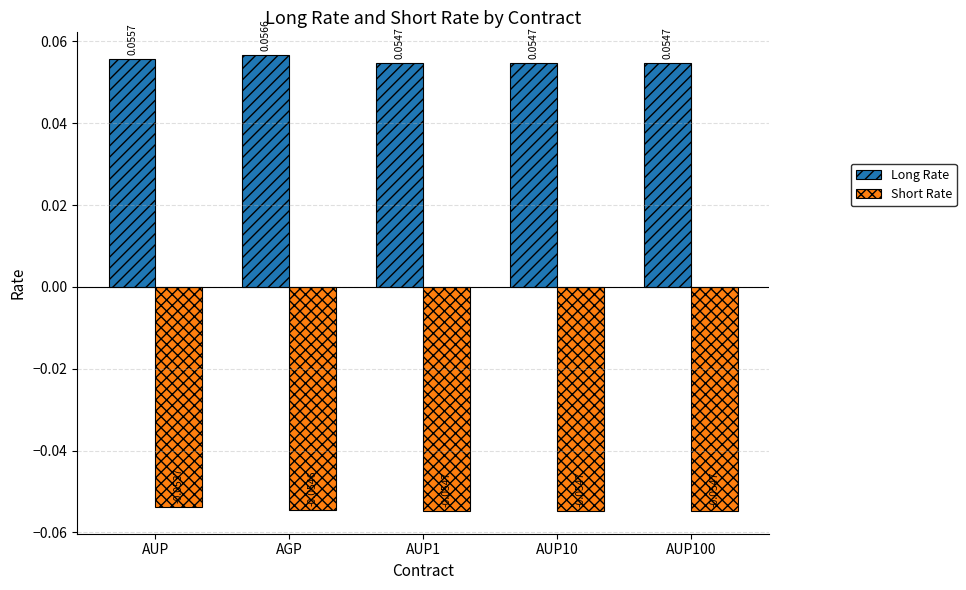

What is the sum of all Short Rate values?

-0.3